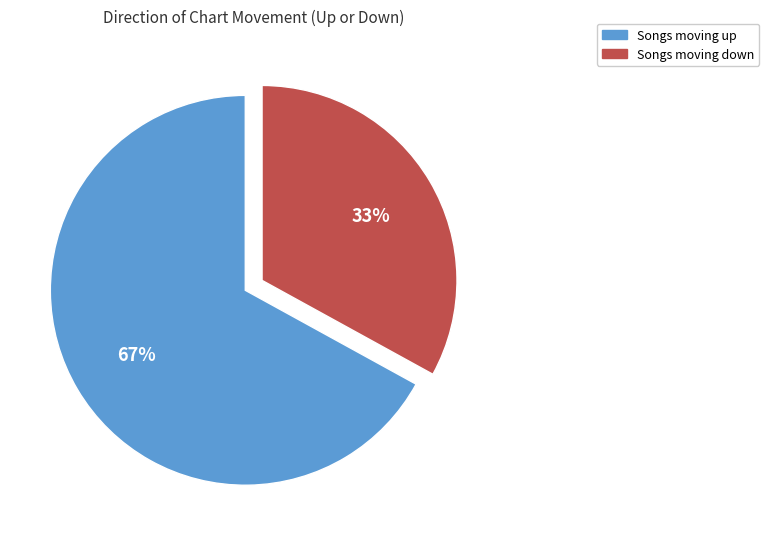

How many segments does this pie chart have?

2